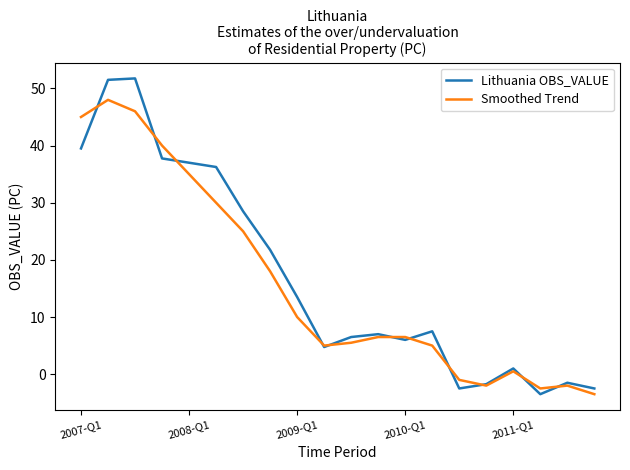

List the series in order of their peak value, highest first.

Lithuania OBS_VALUE, Smoothed Trend